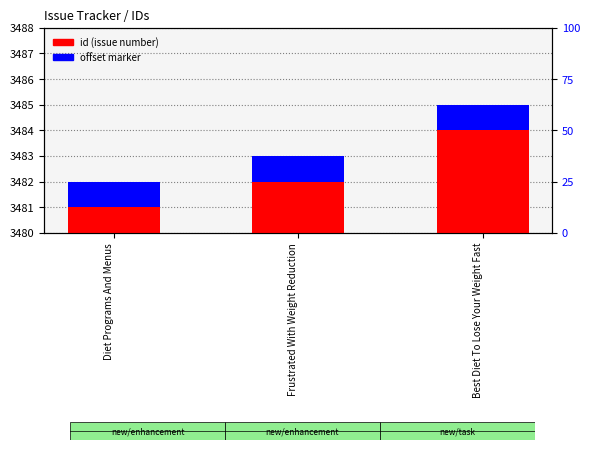

What is the value of the 3rd bar from the left?

3485